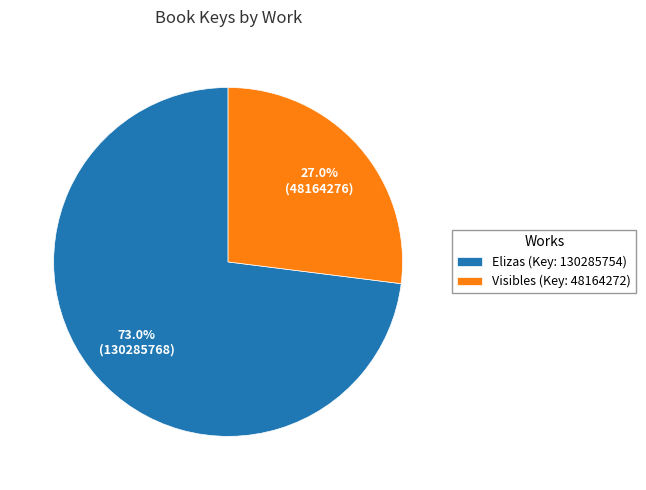

To the nearest percent, what is the difference between the largest and smallest slice percentages?

46%